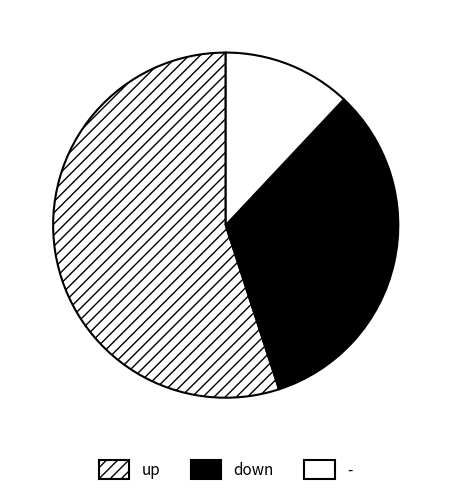

Which slice is the smallest?

-